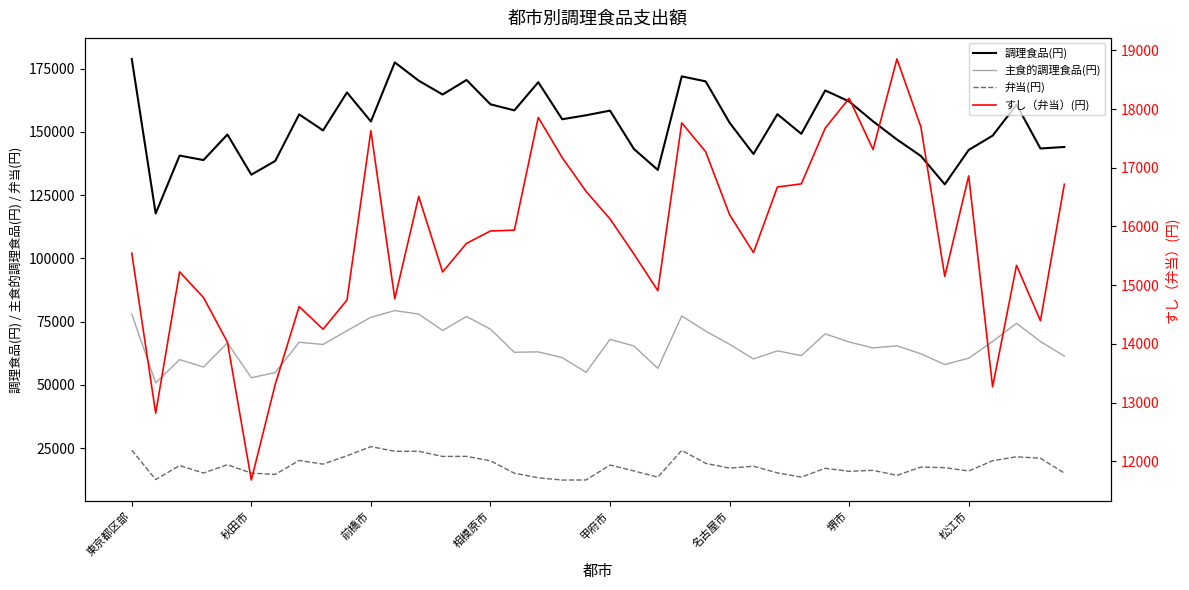

What is the minimum value shown in the chart?

11681